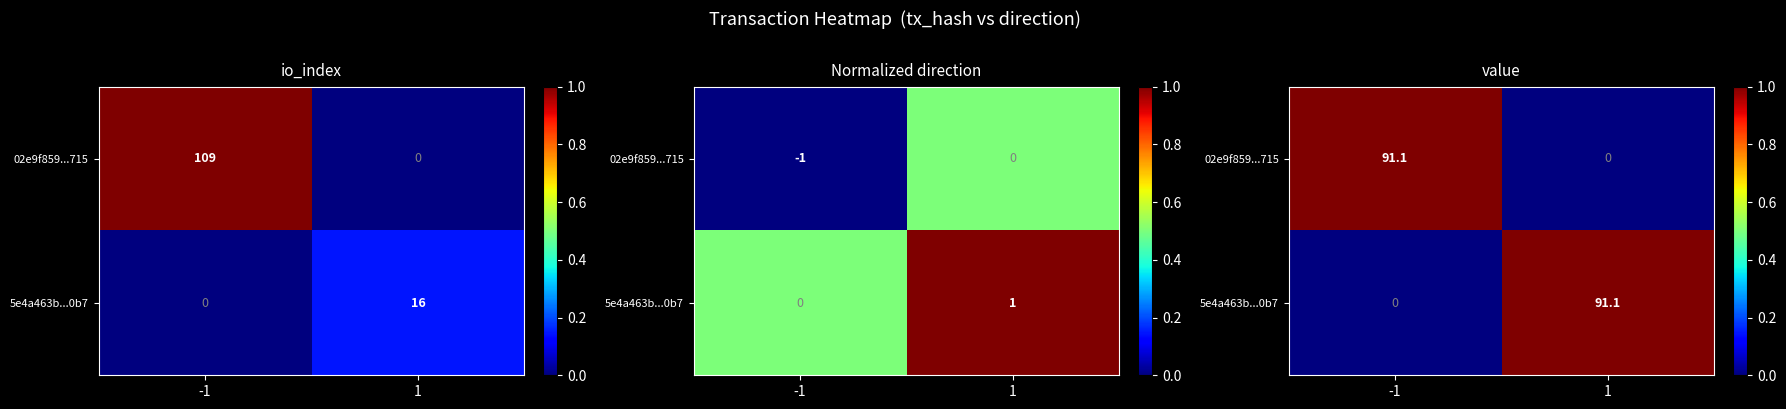

True or false: 5e4a463b...0b7 has a value of 1 at 1.

False